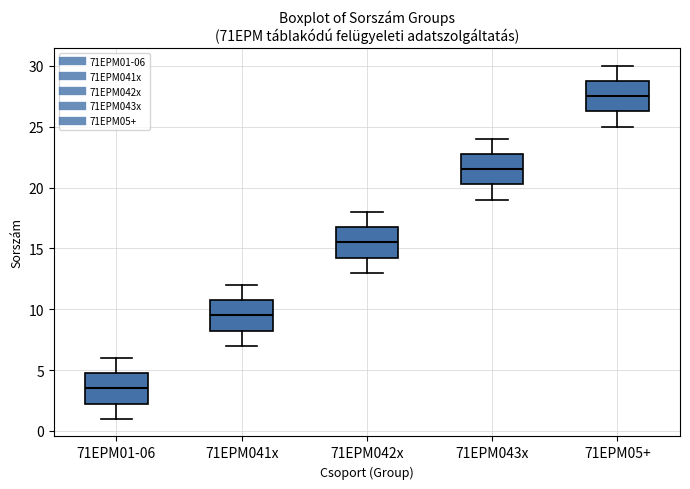

Where does the median line of the box for 71EPM041x sit on the y-axis? The values are not printed on the chart, so give them approximately, as read against the axis.

9.5